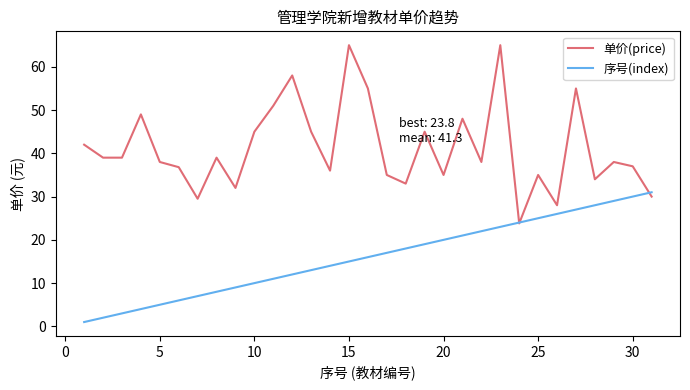

After their last crossing, which series has the higher values: 序号(index) or 单价(price)?

序号(index)